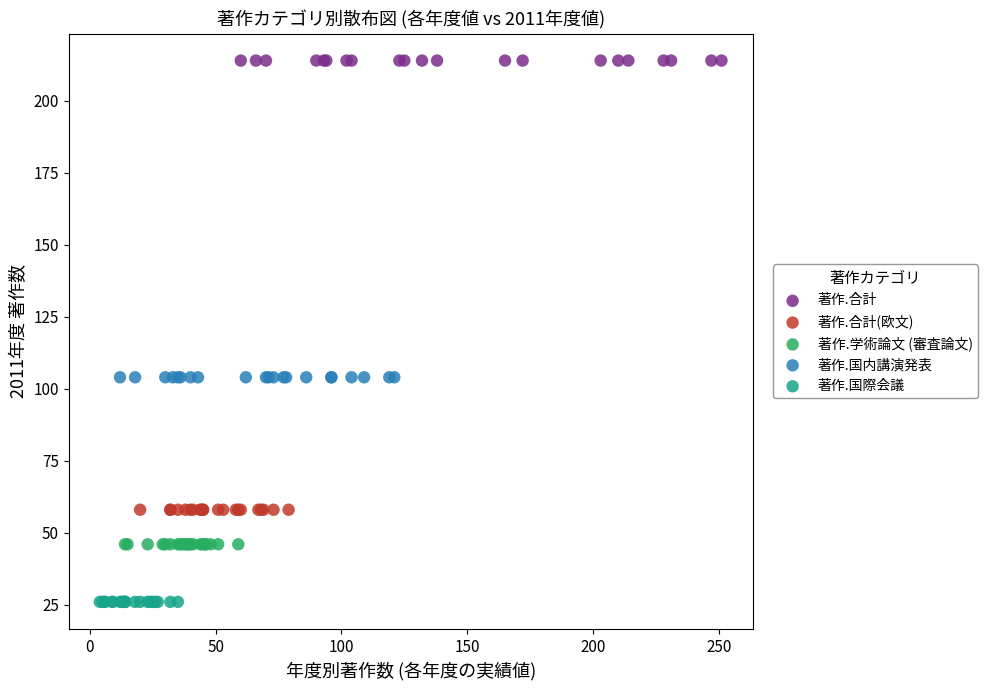

Which series contains the highest Y value?

著作.合計